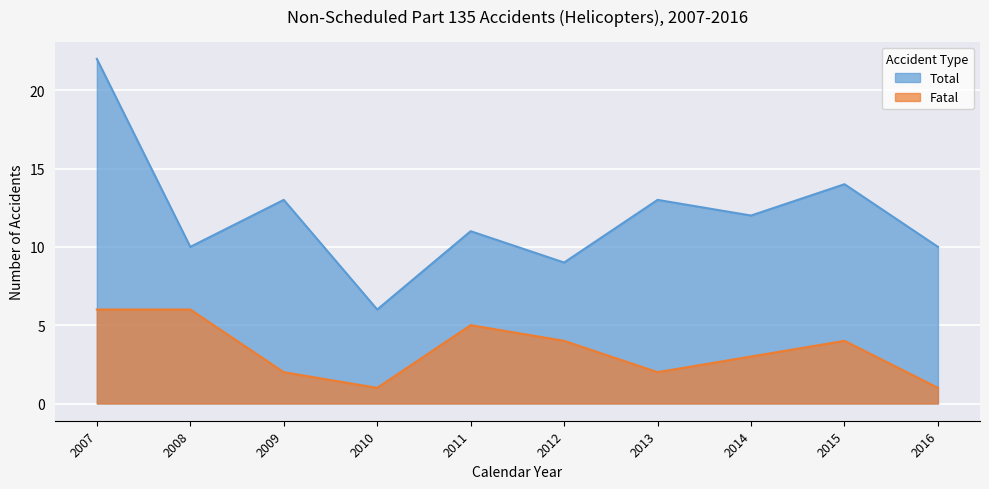

True or false: Total and Fatal cross at least once.

False